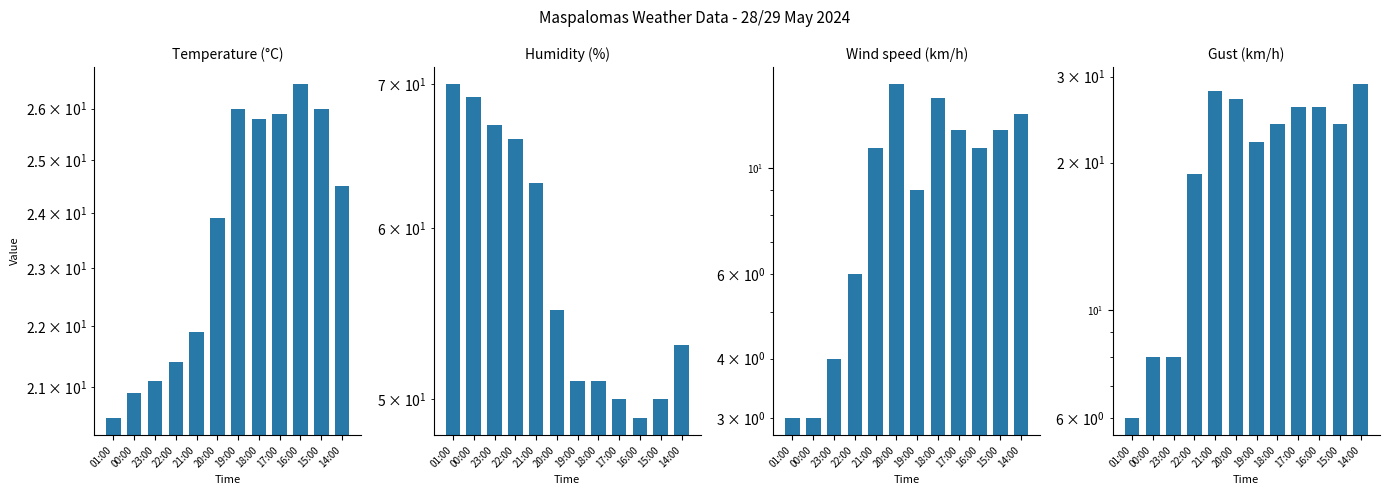

Which series has the largest total across all categories?

Humidity (%)